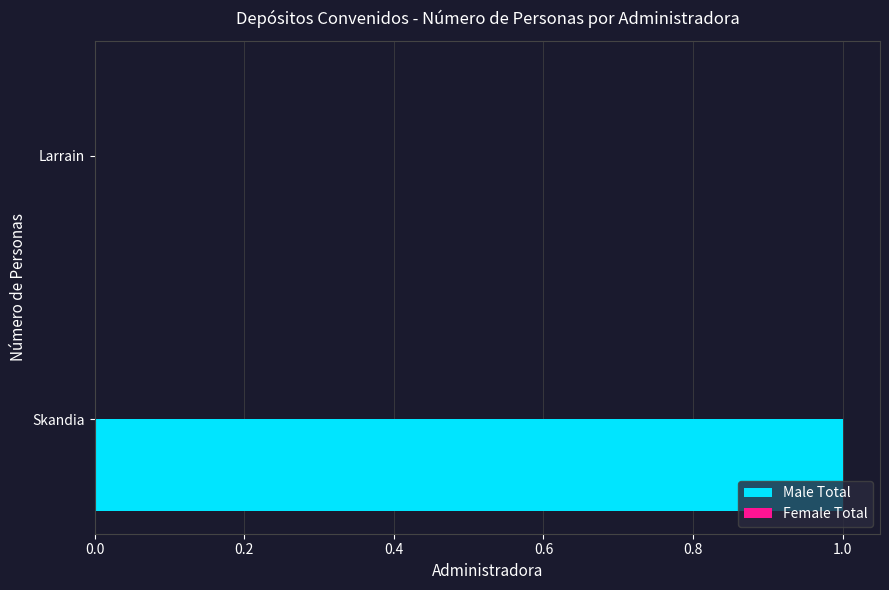

Are the bars horizontal?

Yes